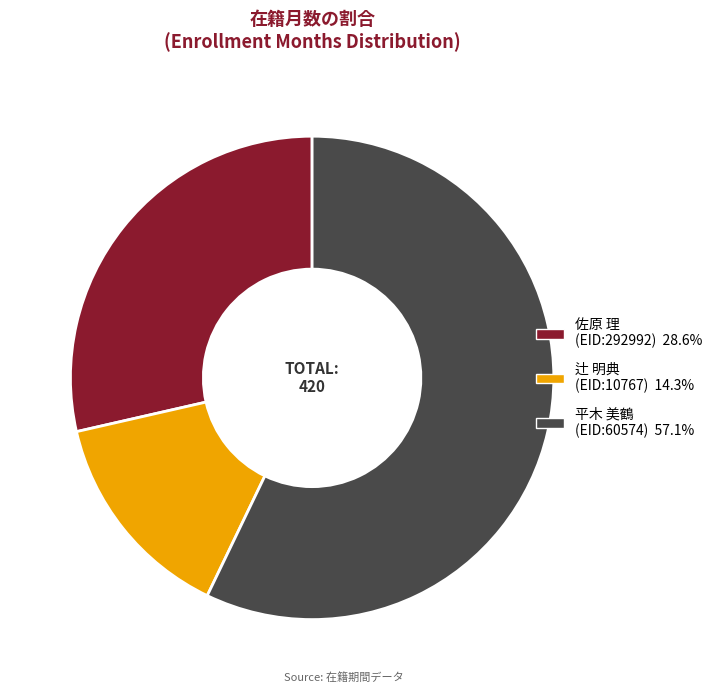

Does any single category account for the majority?

Yes